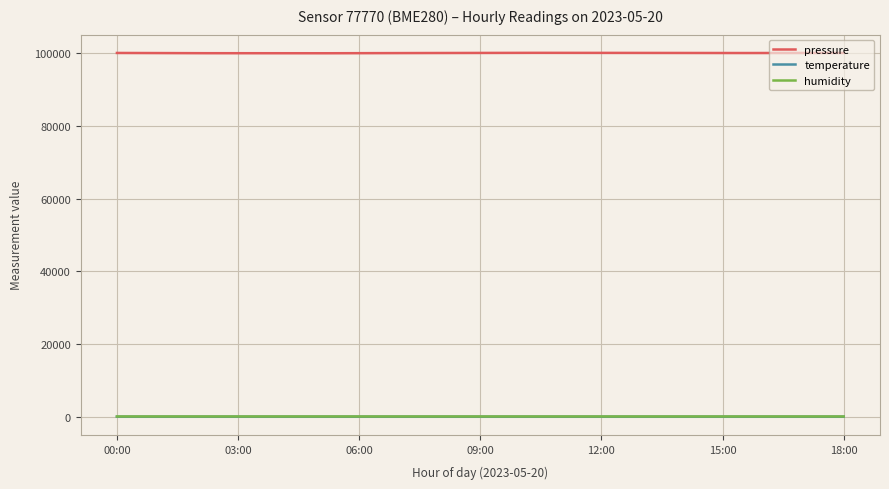

Which series has the largest total across all categories?

pressure